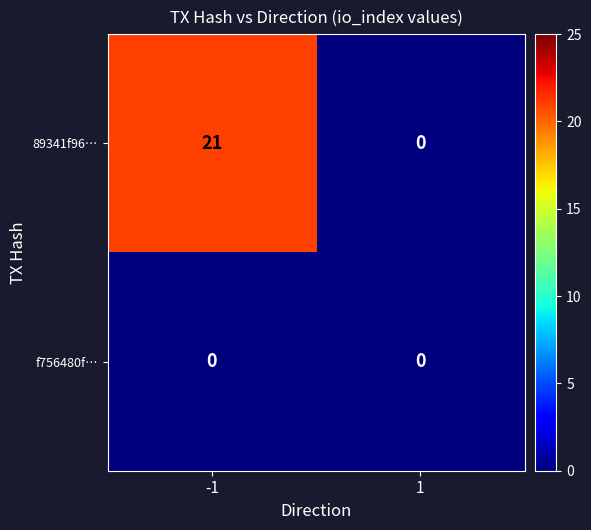

Reading left to right, extract all data points from this chart.

89341f96…: -1=21	1=0
f756480f…: -1=0	1=0